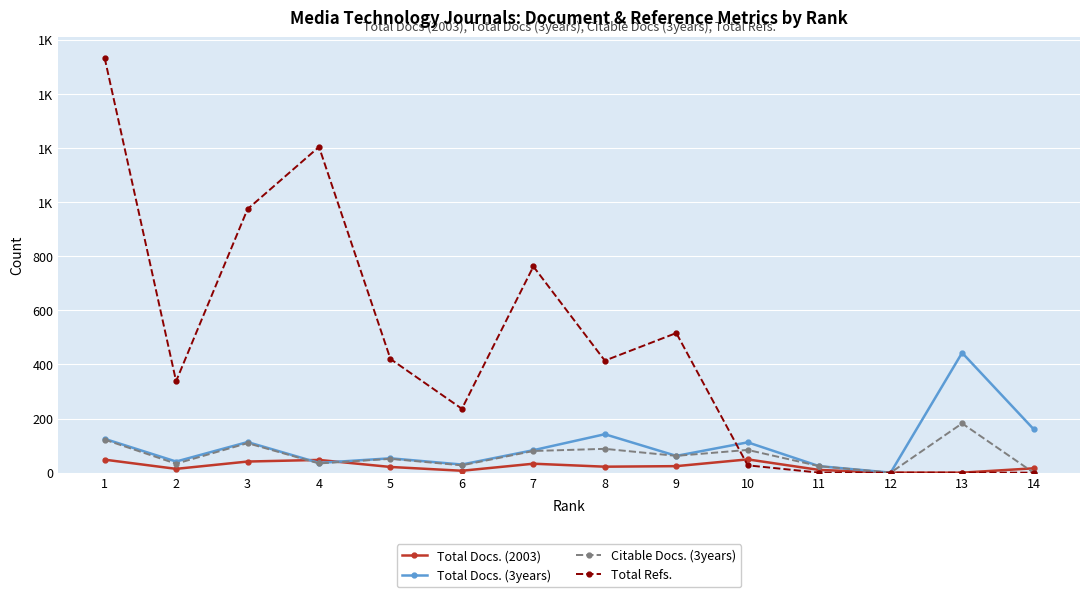

At which label is Total Docs. (2003) closest to 24?

9